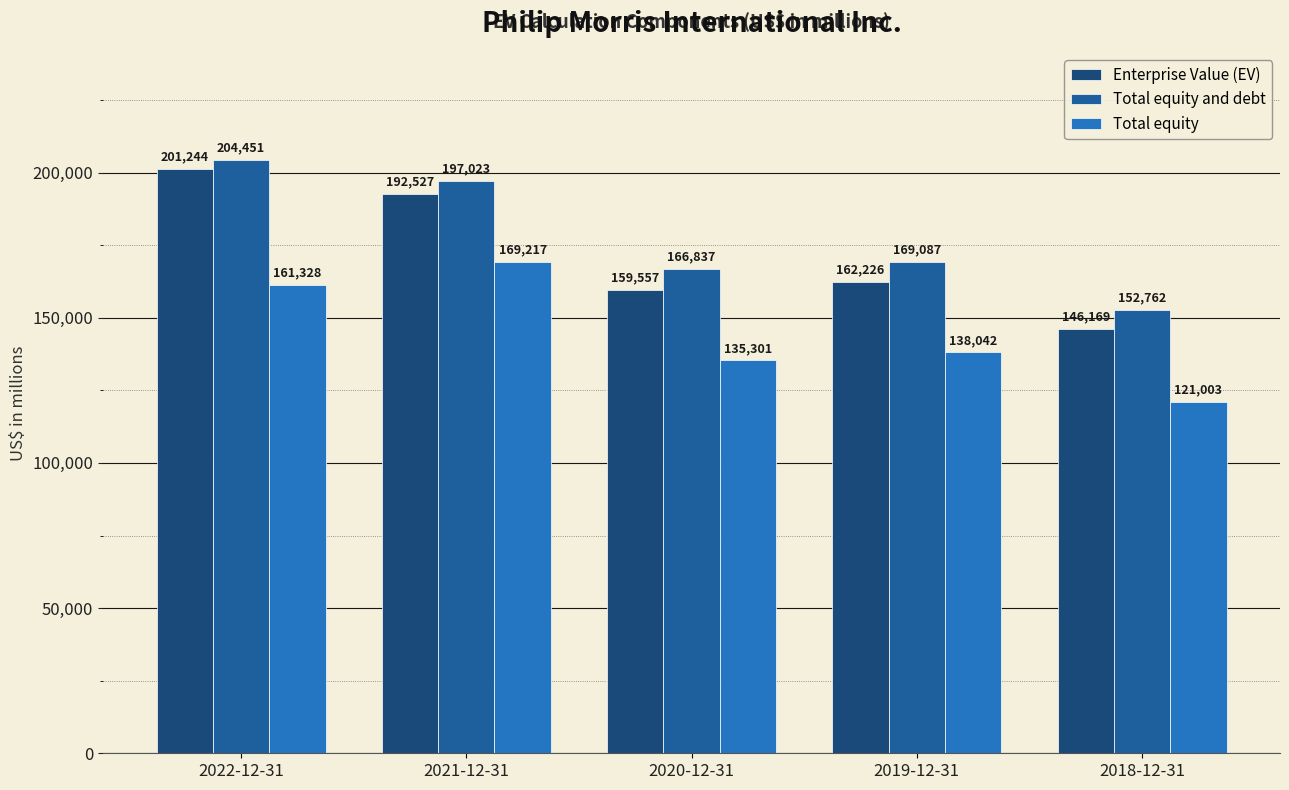

Between 2020-12-31 and 2018-12-31, which series saw the biggest shift?

Total equity